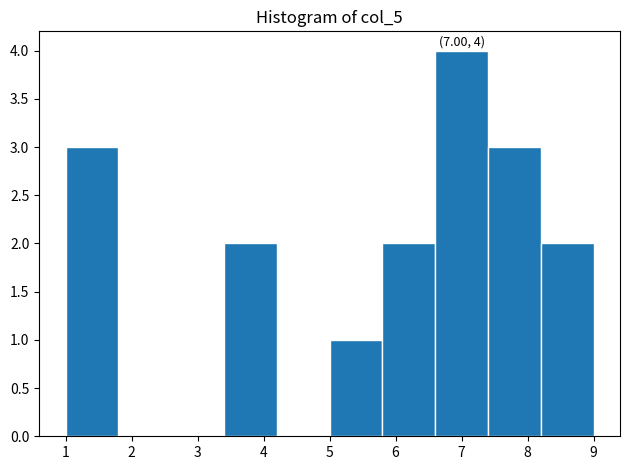

Over which range of the x-axis is the bar tallest?

6.6 to 7.4